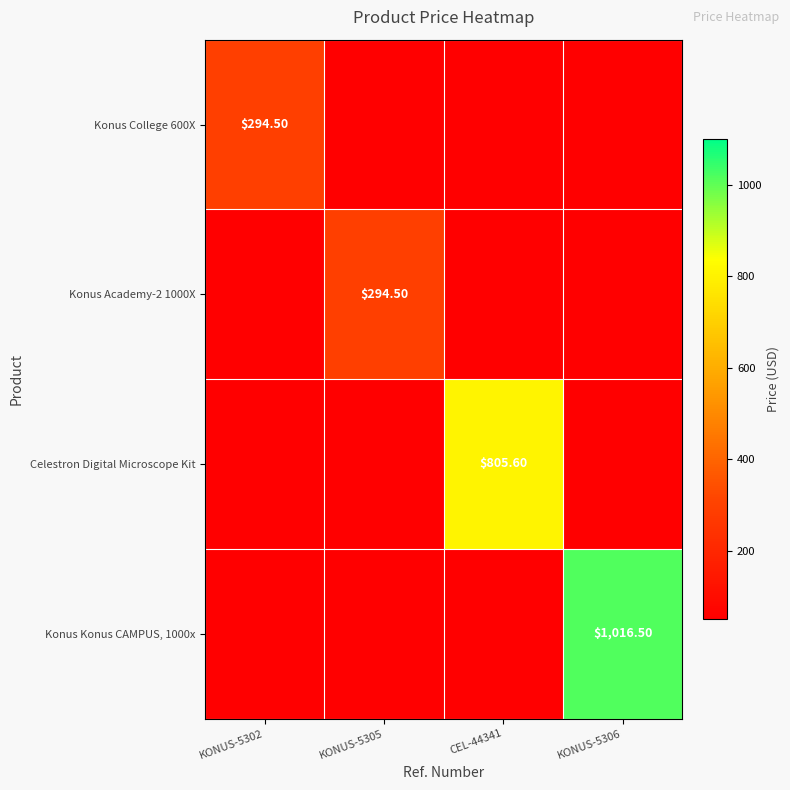

Where is Konus Academy-2 1000X nearest to the value 172?

KONUS-5302